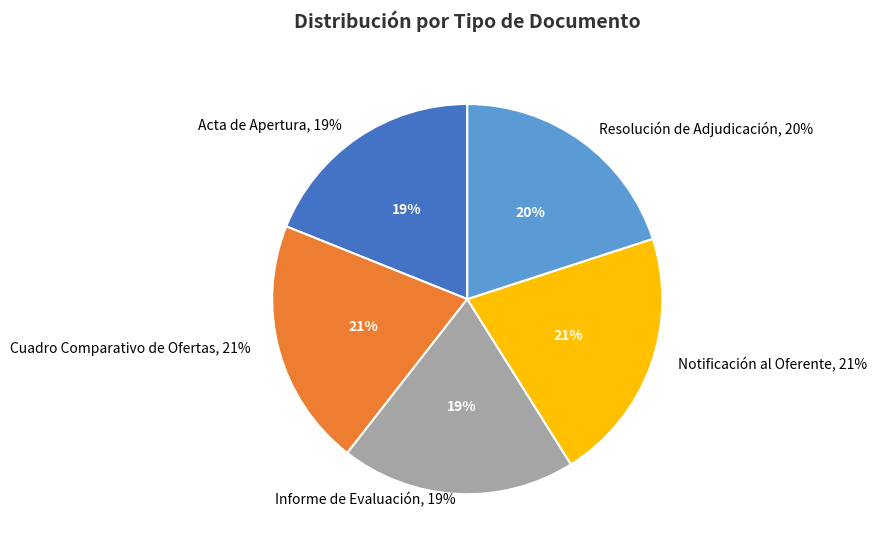

Between Acta de Apertura and Notificación al Oferente, which is larger?

Notificación al Oferente